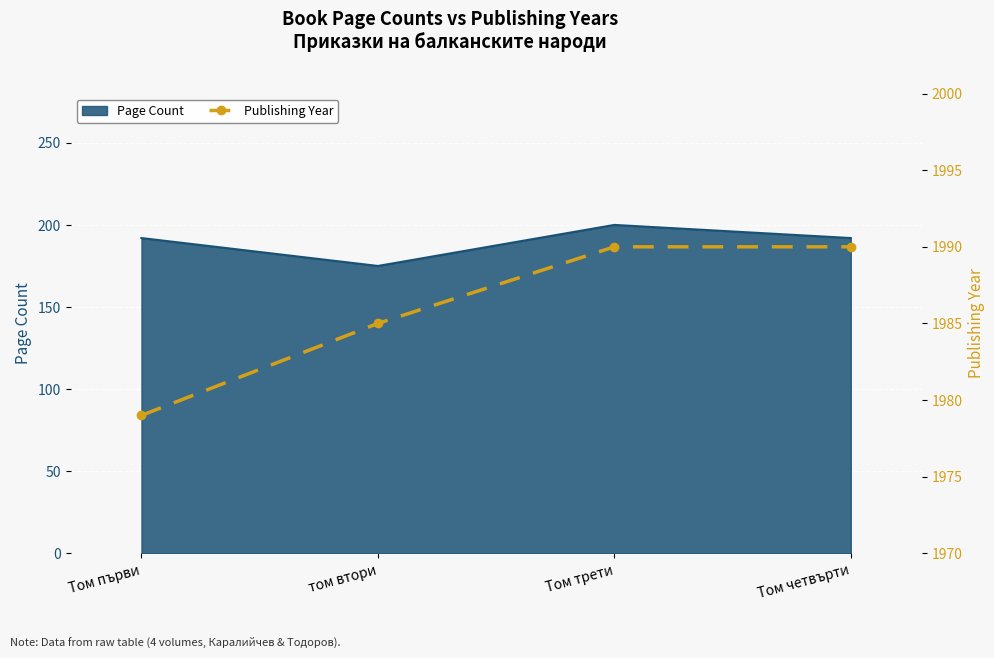

Which category has the lowest value in the Page Count series?

том втори